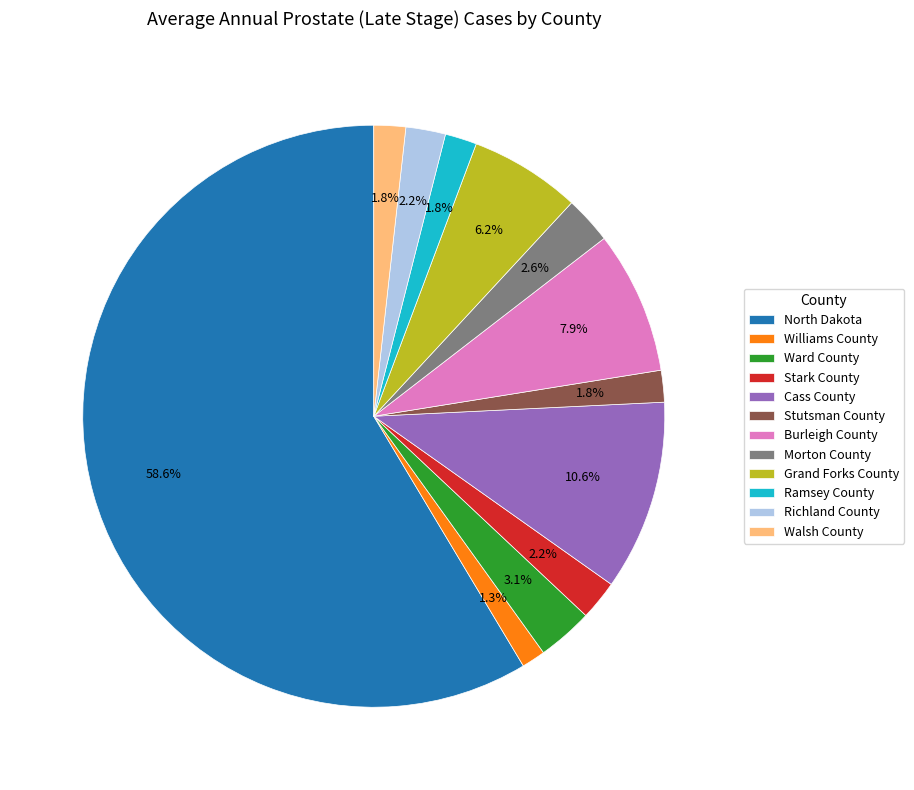

How many slices are in this pie chart?

12